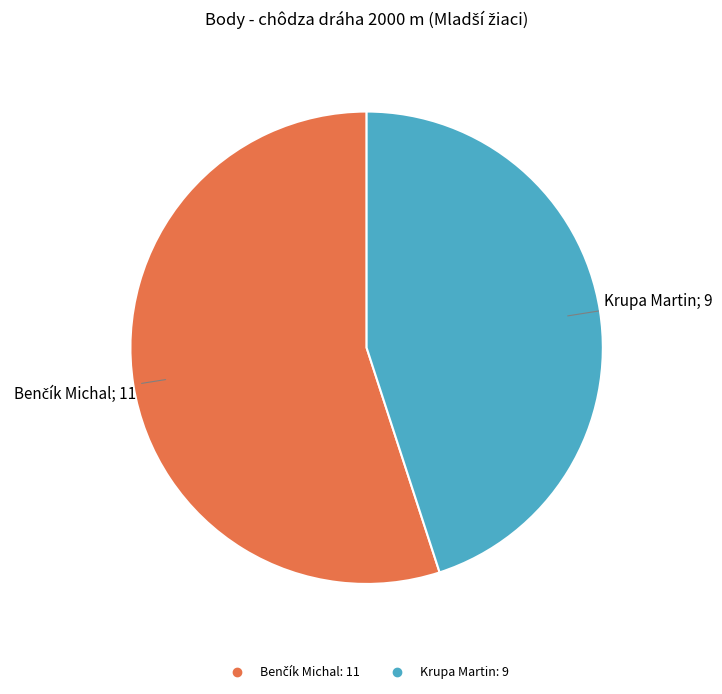

True or false: Krupa Martin accounts for 45% of the total.

True